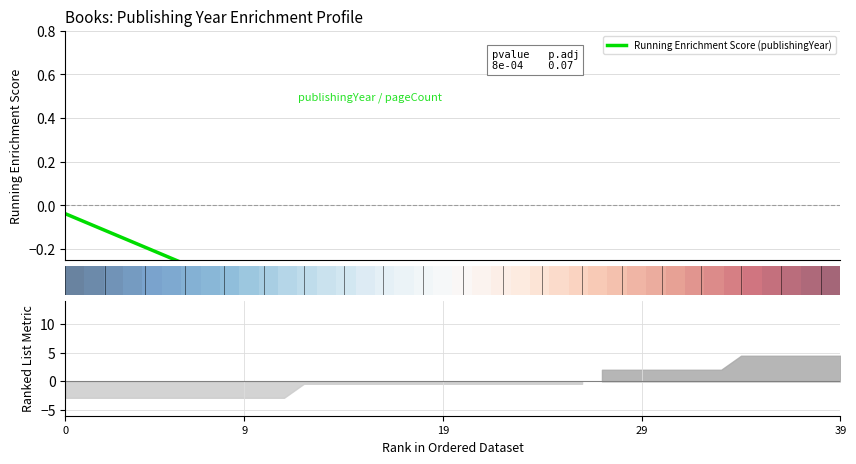

What is the total value across all series at 29?

-0.1